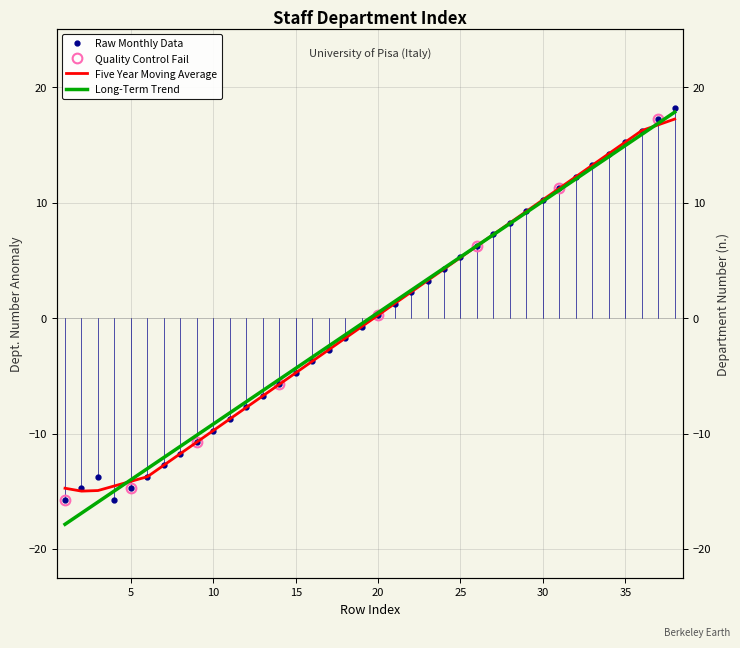

At which label does the data first exceed 0?

20